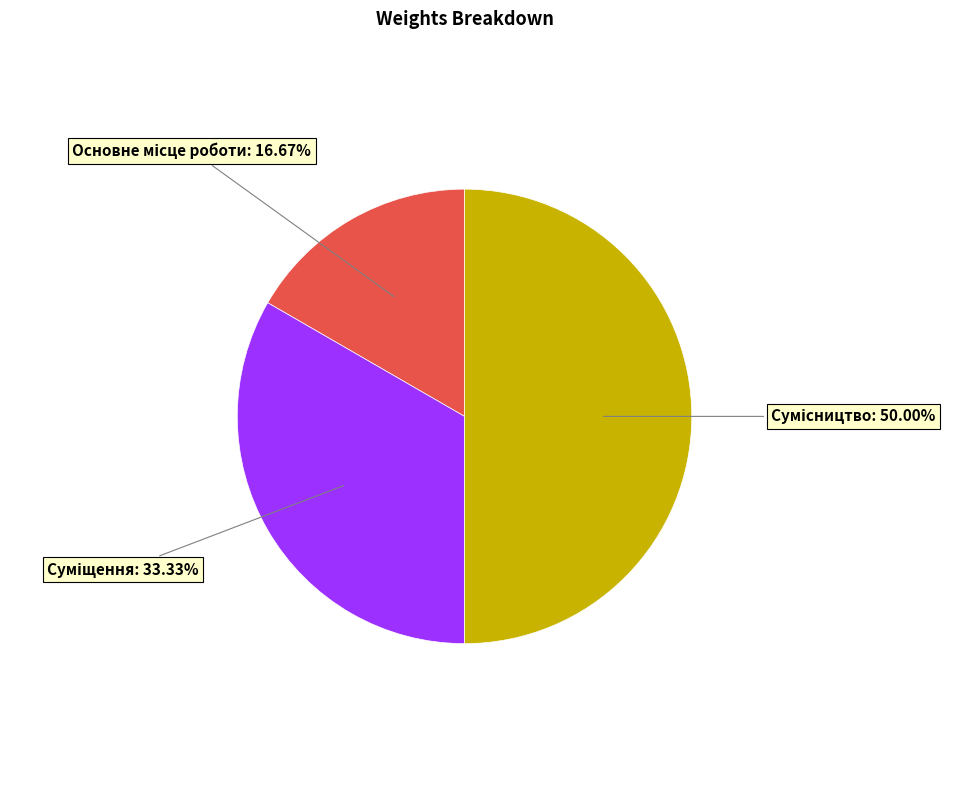

Rank the categories by value from highest to lowest.

Сумісництво, Суміщення, Основне місце роботи